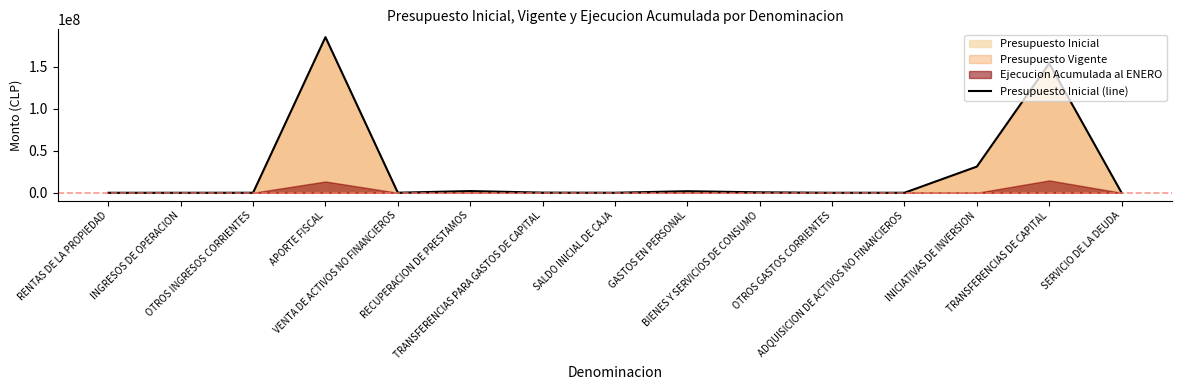

Reading left to right, what are all the values shown in this chart?

1584	22	31401	185147240	67545	2023862	171786	23000	1852894	520598	10	20575	31121772	153949934	657